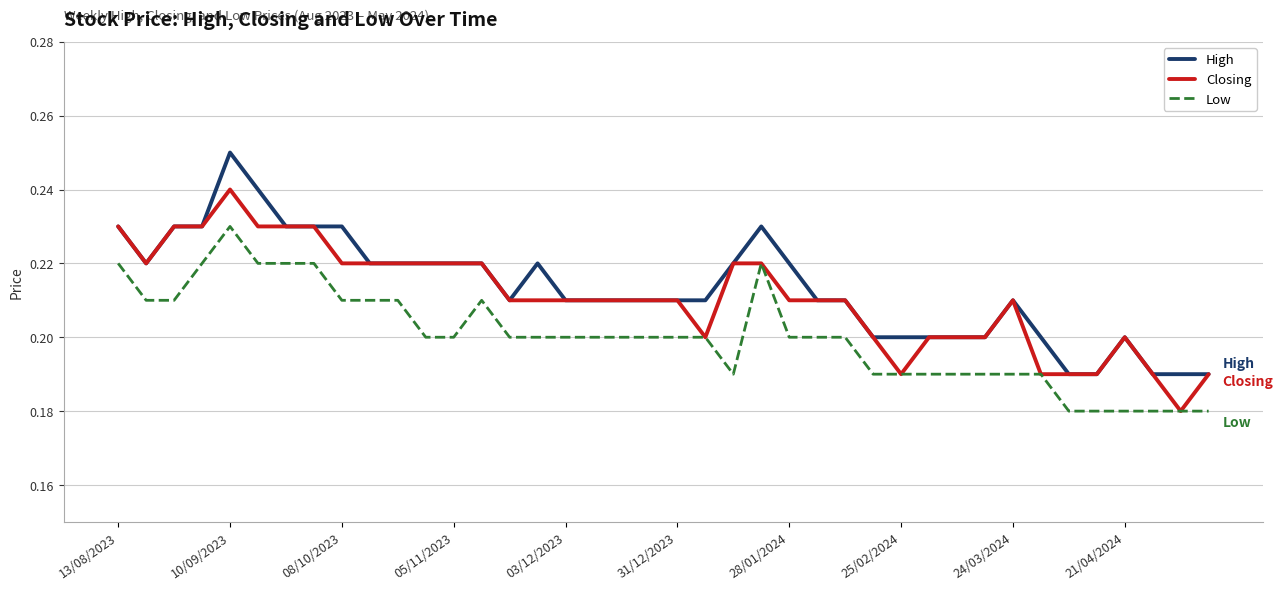

Rank the series by their maximum value, from highest to lowest.

High, Closing, Low